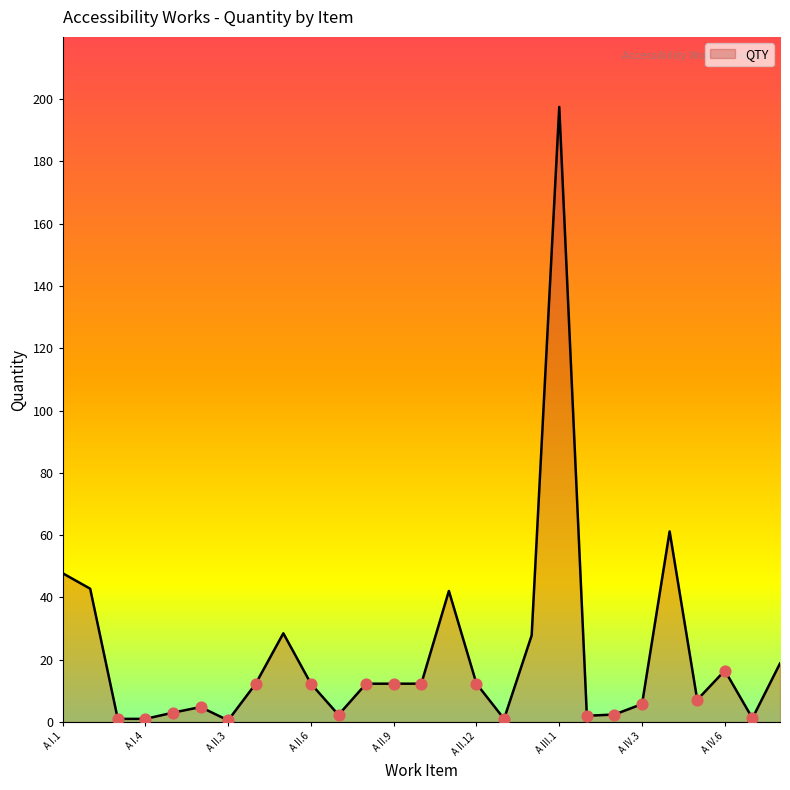

What is the greatest value displayed?

197.5